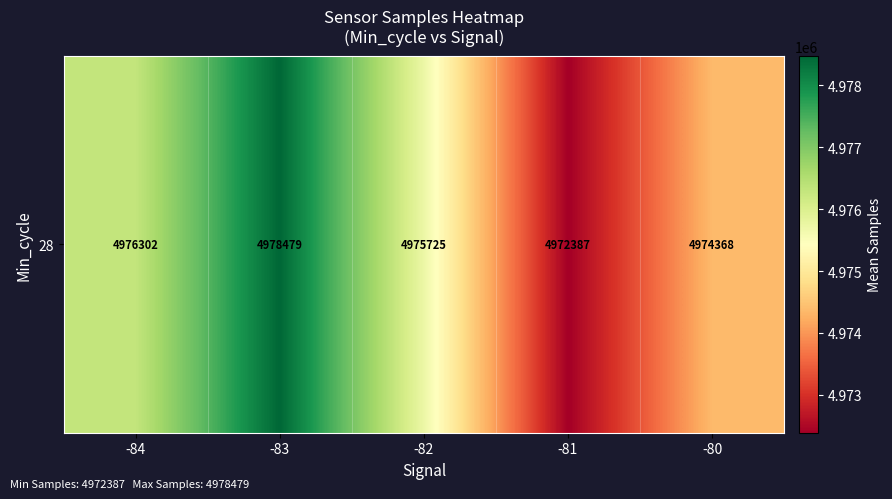

Which has a higher value, -81 or -80?

-80